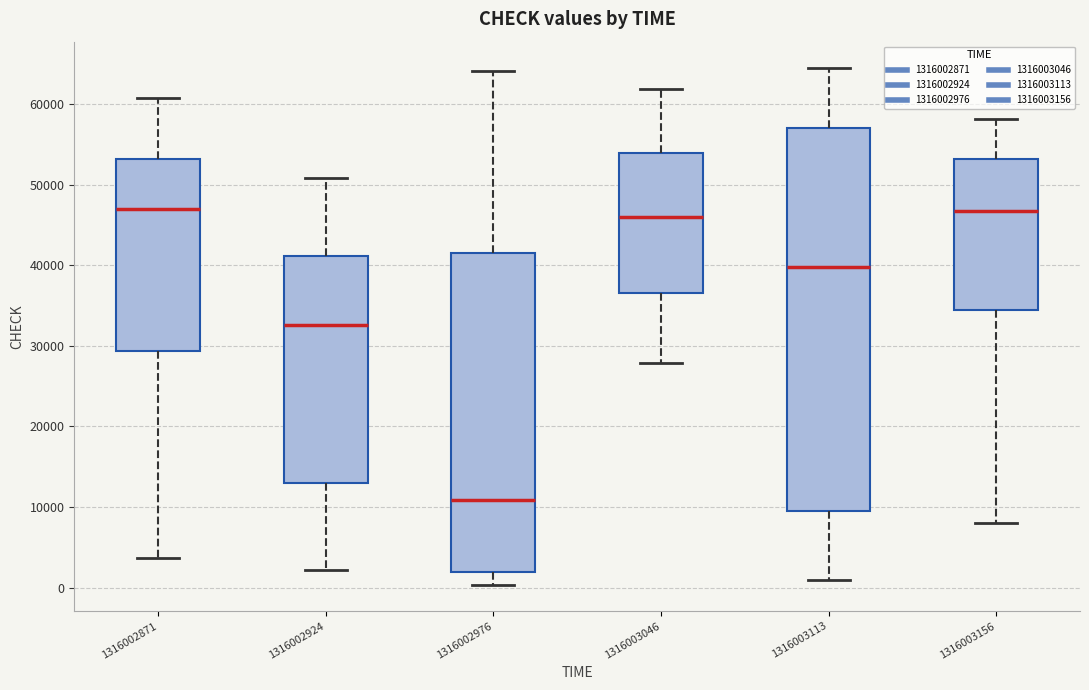

Which box is the tallest, from its lower edge to its upper edge?

1316003113